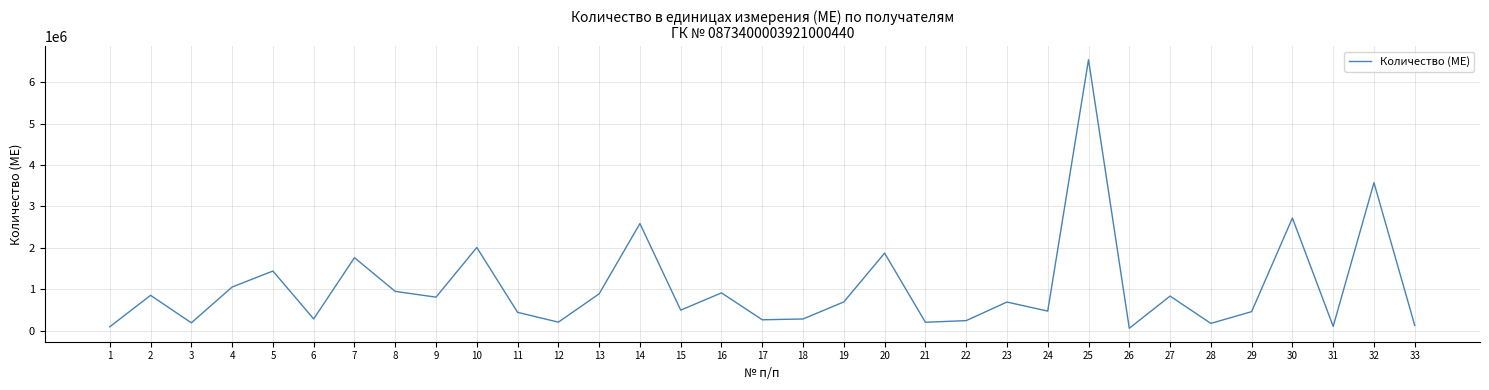

Count the number of data series in this chart.

1